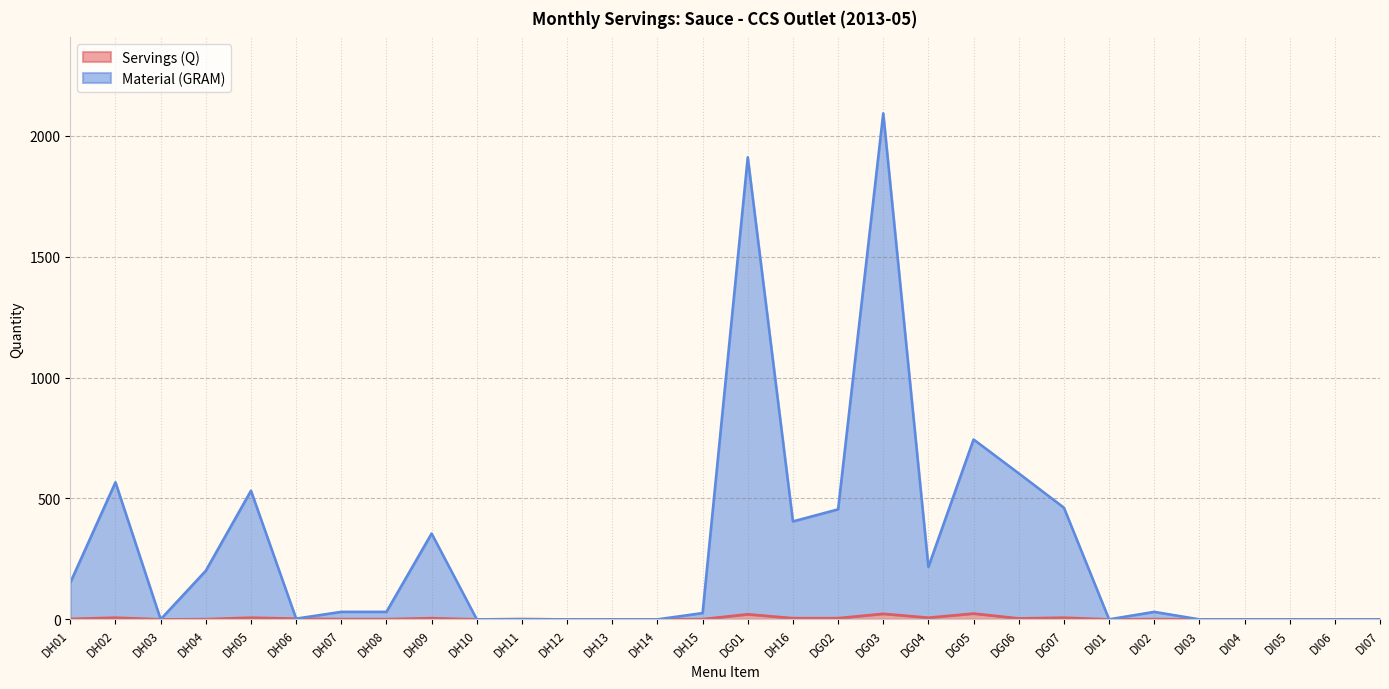

What is the label of the 11th point from the left?

DH11